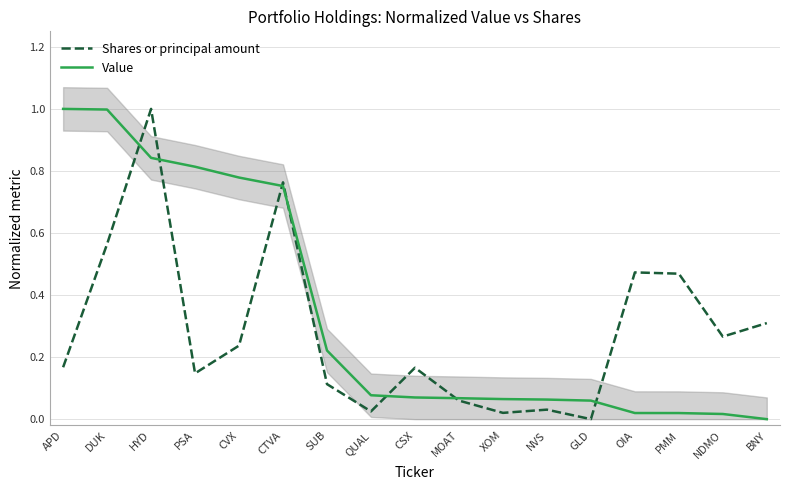

True or false: Value and Shares or principal amount intersect in this chart.

True